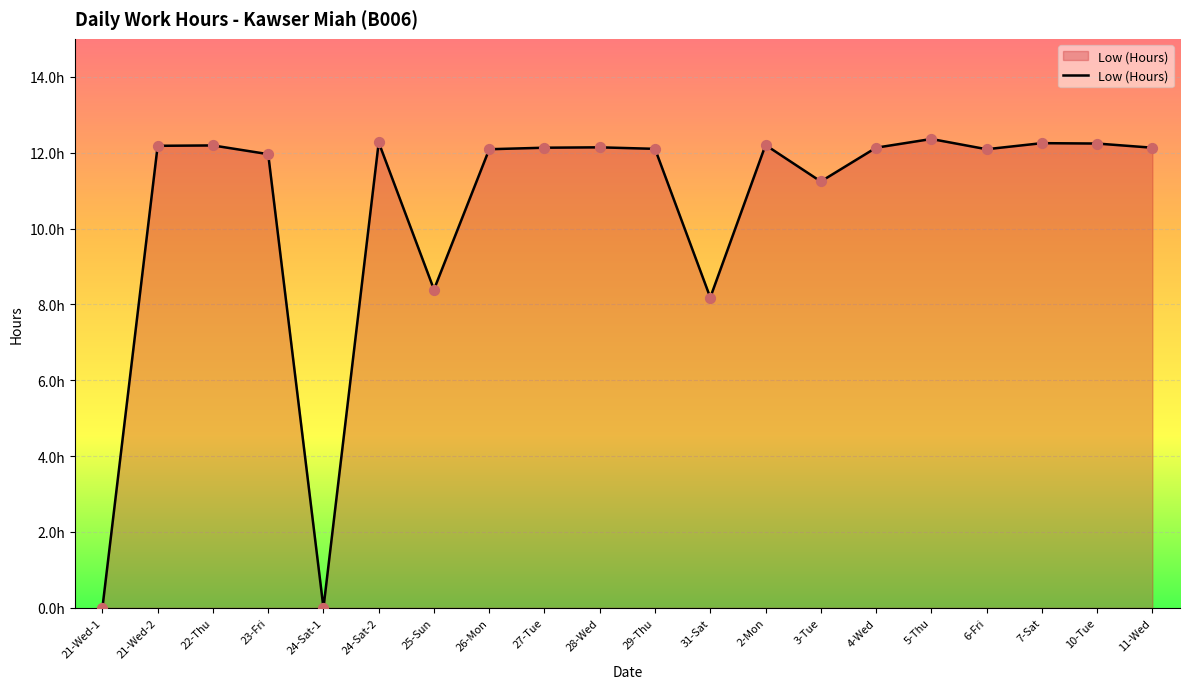

Approximately how many times larger is the value at 6-Fri compared to 24-Sat-2?

1.0